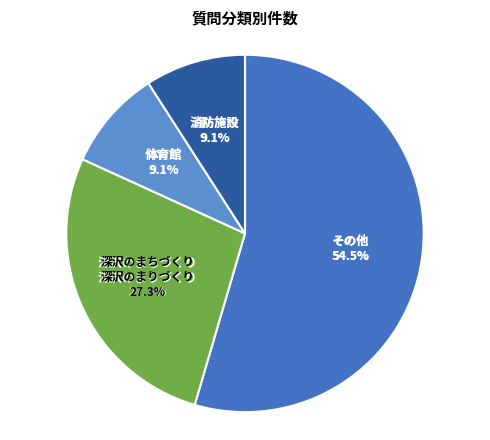

Which category has the biggest portion of the pie?

その他